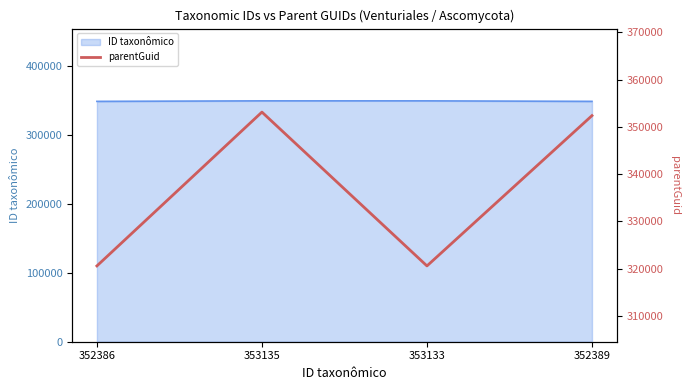

Where is the data nearest to the value 336868?

352389